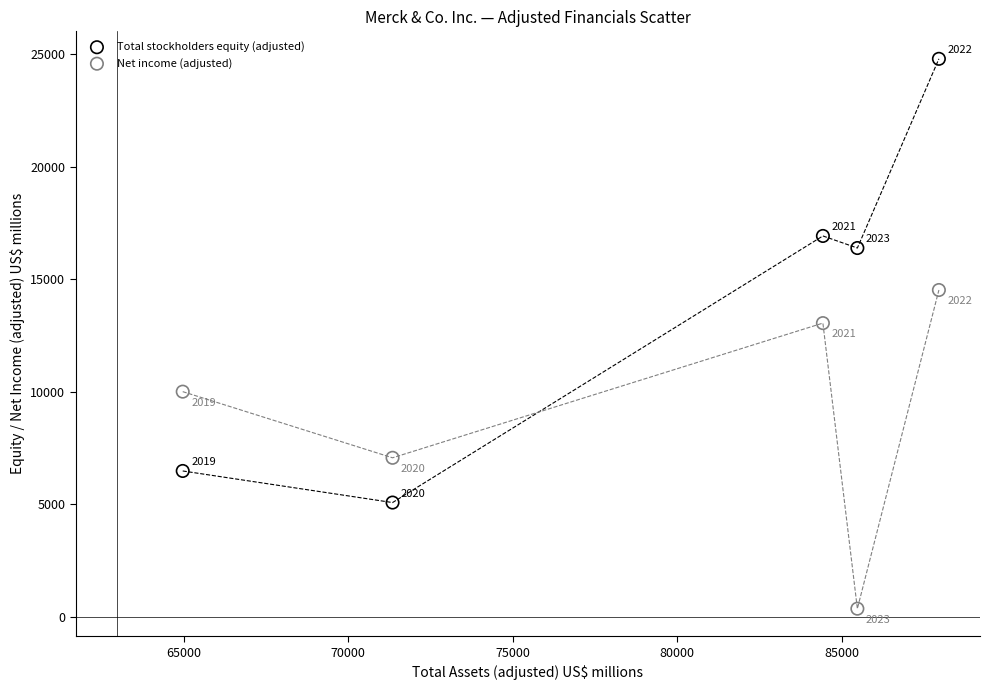

Which series reaches the minimum Y coordinate?

Net income (adjusted)